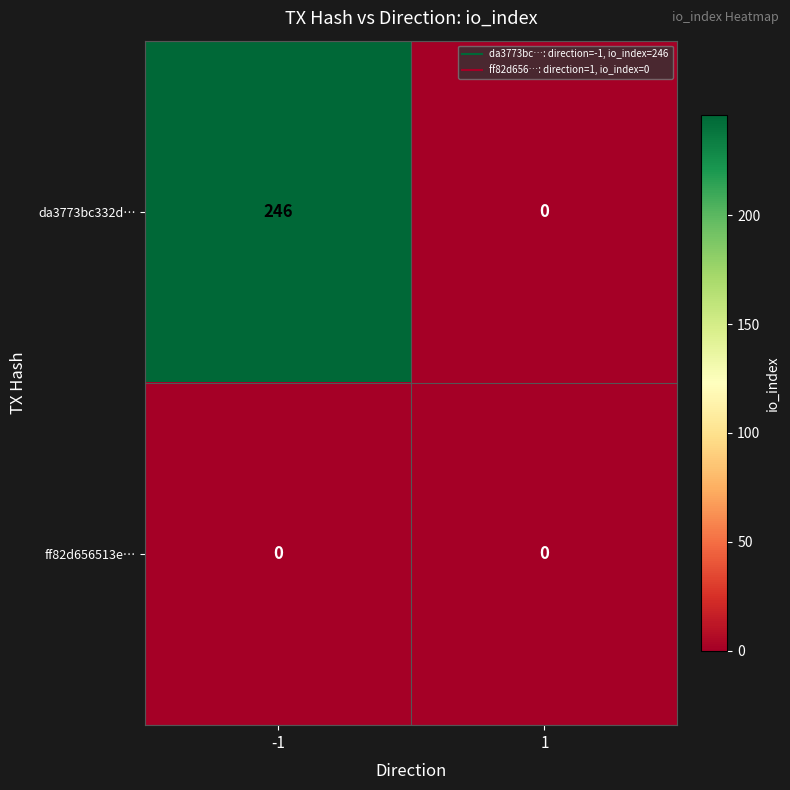

Rank the series by their average value, from lowest to highest.

ff82d656513e…, da3773bc332d…